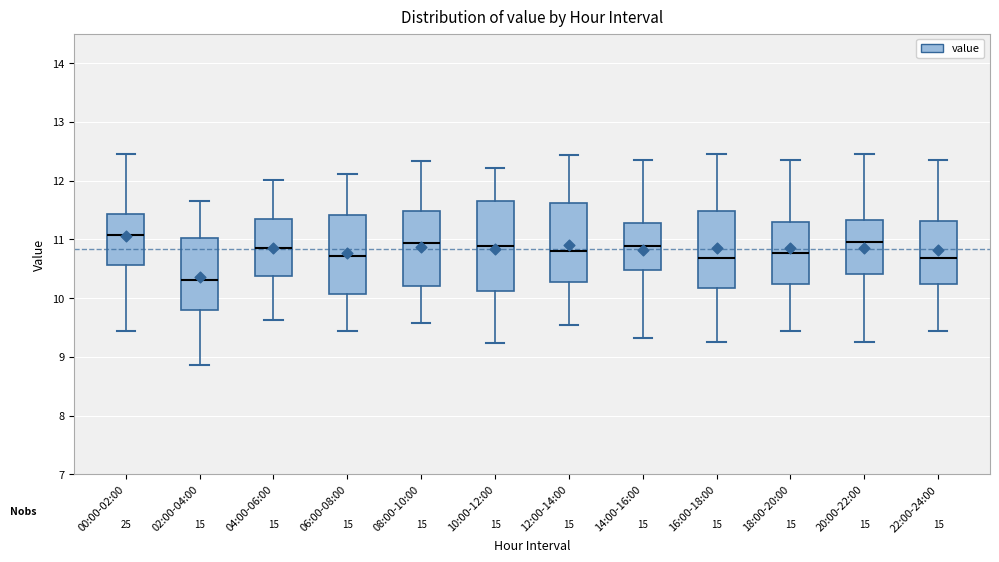

Reading left to right, transcribe this box plot: for each box, give where its median line is, the range the box spans, and where its two whiskers end, as read against the y-axis. The values are not printed on the chart, so give them approximately, as read against the axis.

00:00-02:00: median 11.1, box 10.6 to 11.4, whiskers 9.4 to 12.5
02:00-04:00: median 10.3, box 9.8 to 11.0, whiskers 8.9 to 11.7
04:00-06:00: median 10.9, box 10.4 to 11.4, whiskers 9.6 to 12.0
06:00-08:00: median 10.7, box 10.1 to 11.4, whiskers 9.4 to 12.1
08:00-10:00: median 10.9, box 10.2 to 11.5, whiskers 9.6 to 12.3
10:00-12:00: median 10.9, box 10.1 to 11.6, whiskers 9.2 to 12.2
12:00-14:00: median 10.8, box 10.3 to 11.6, whiskers 9.5 to 12.4
14:00-16:00: median 10.9, box 10.5 to 11.3, whiskers 9.3 to 12.4
16:00-18:00: median 10.7, box 10.2 to 11.5, whiskers 9.3 to 12.5
18:00-20:00: median 10.8, box 10.2 to 11.3, whiskers 9.4 to 12.4
20:00-22:00: median 11.0, box 10.4 to 11.3, whiskers 9.3 to 12.5
22:00-24:00: median 10.7, box 10.2 to 11.3, whiskers 9.4 to 12.4